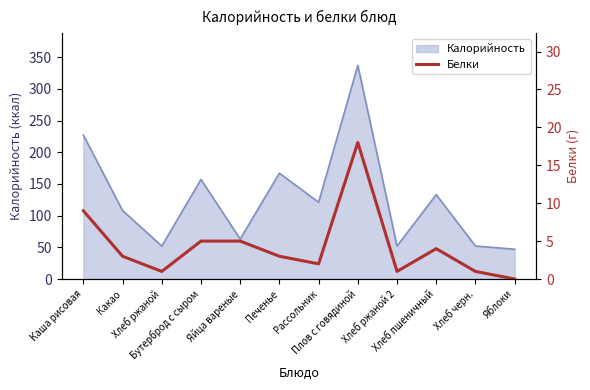

How many categories are shown in the chart?

12